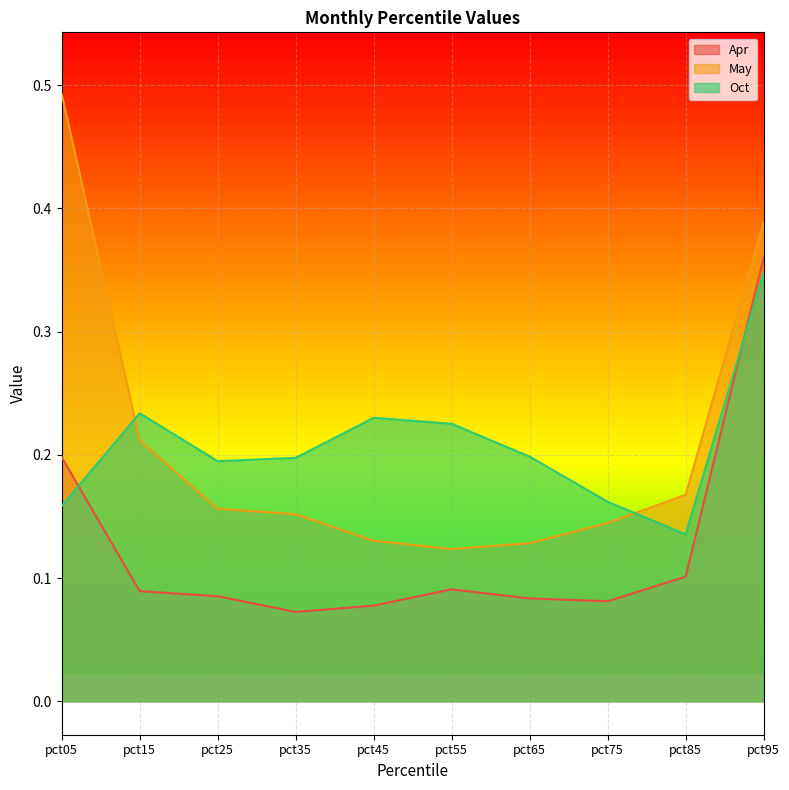

How many data points does each series have?

10